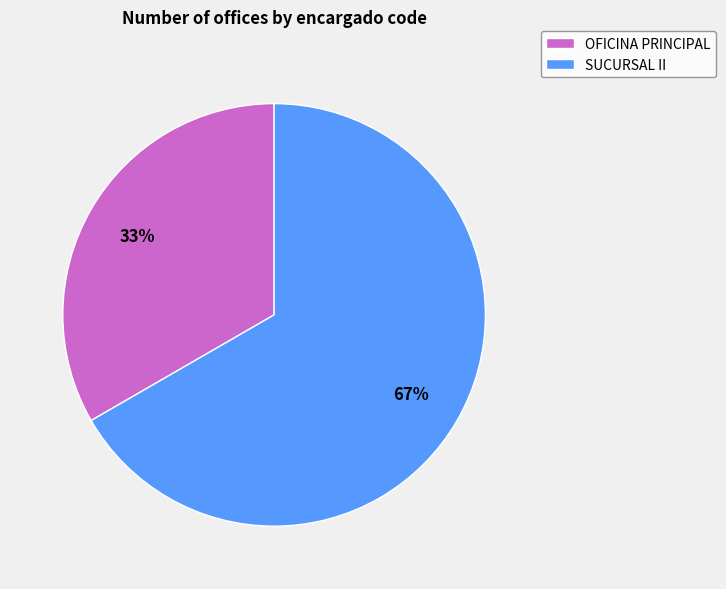

To the nearest percent, what is the average slice percentage?

50%